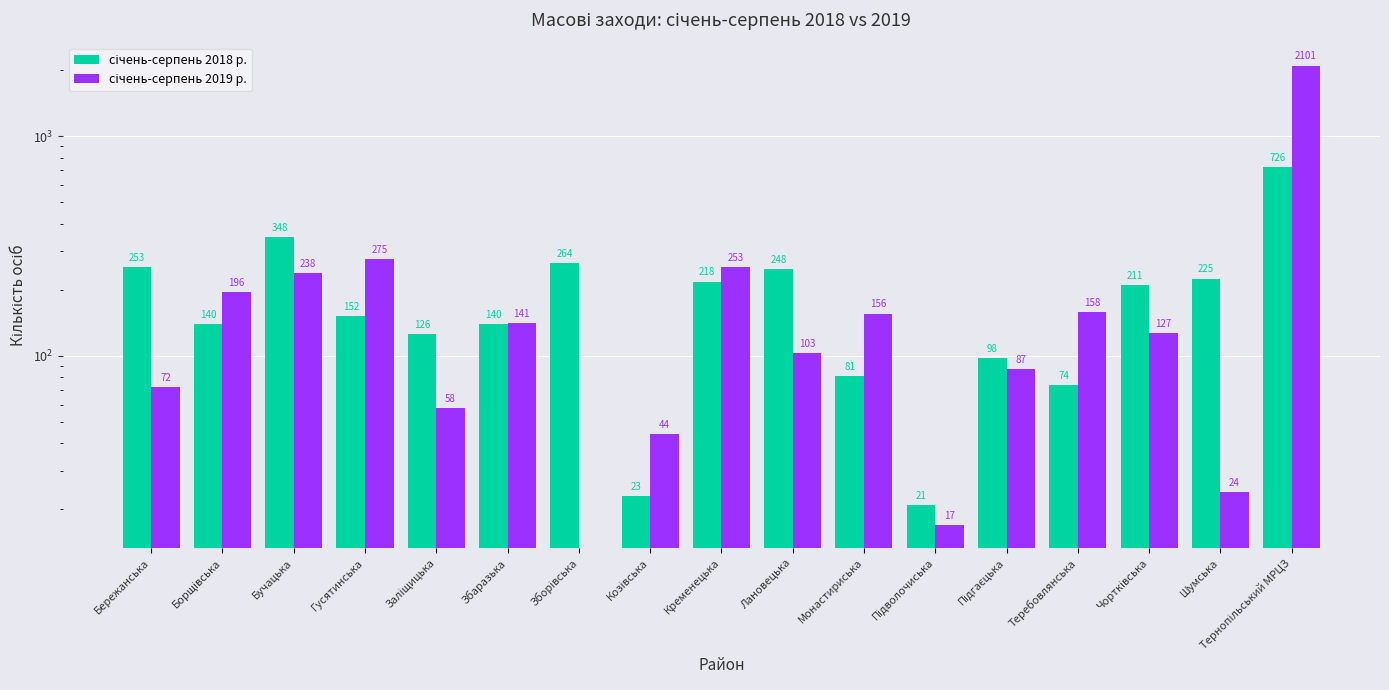

What is the sum of all січень-серпень 2019 р. values?

4050